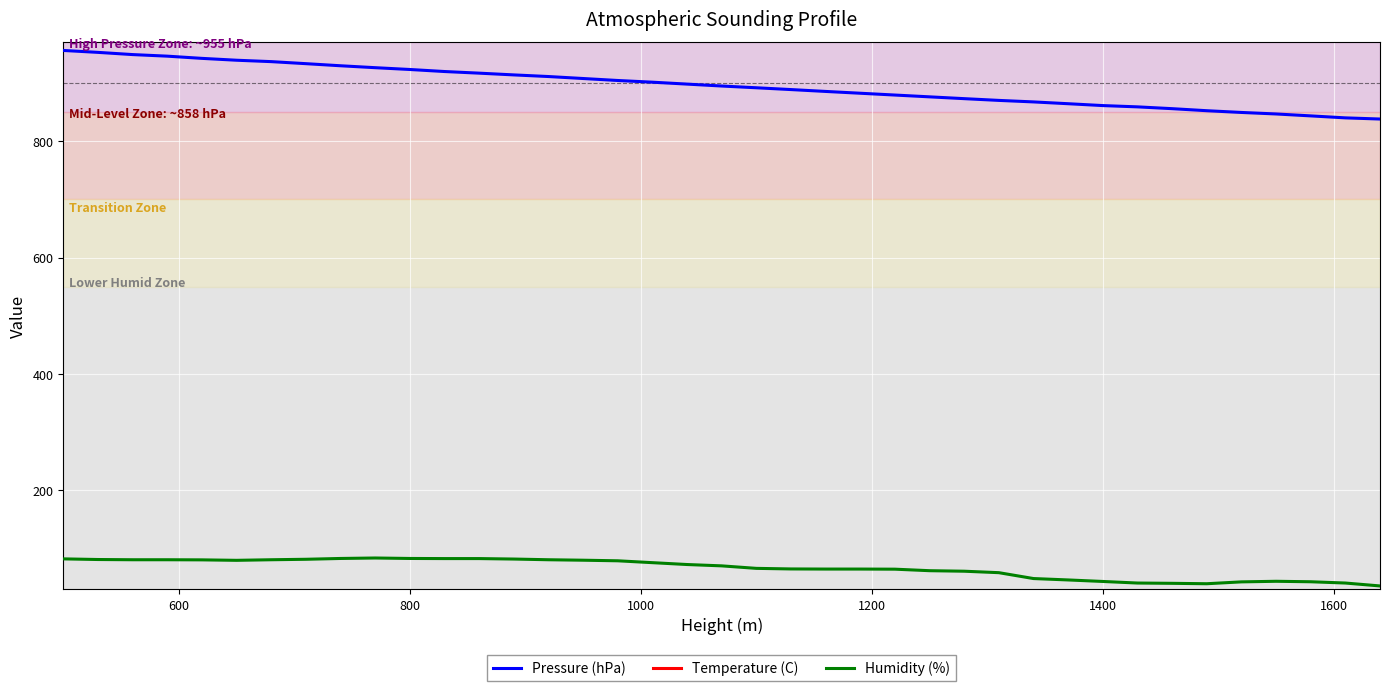

True or false: Pressure (hPa) and Temperature (C) intersect in this chart.

False